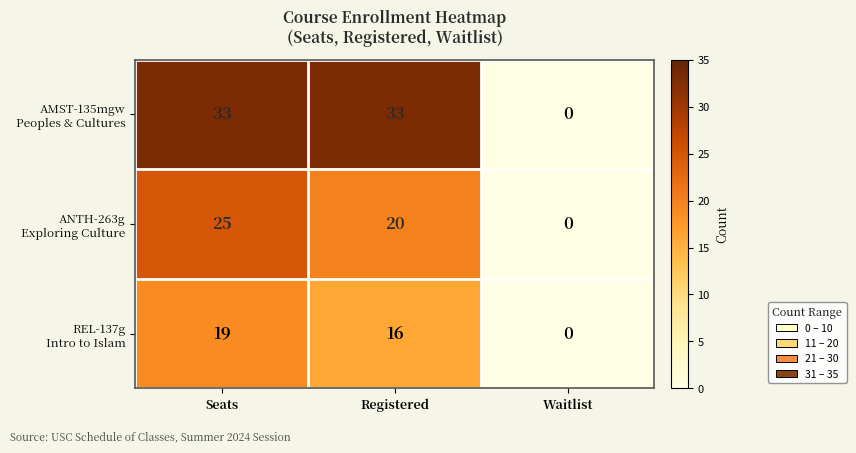

What is the maximum value shown in the chart?

33